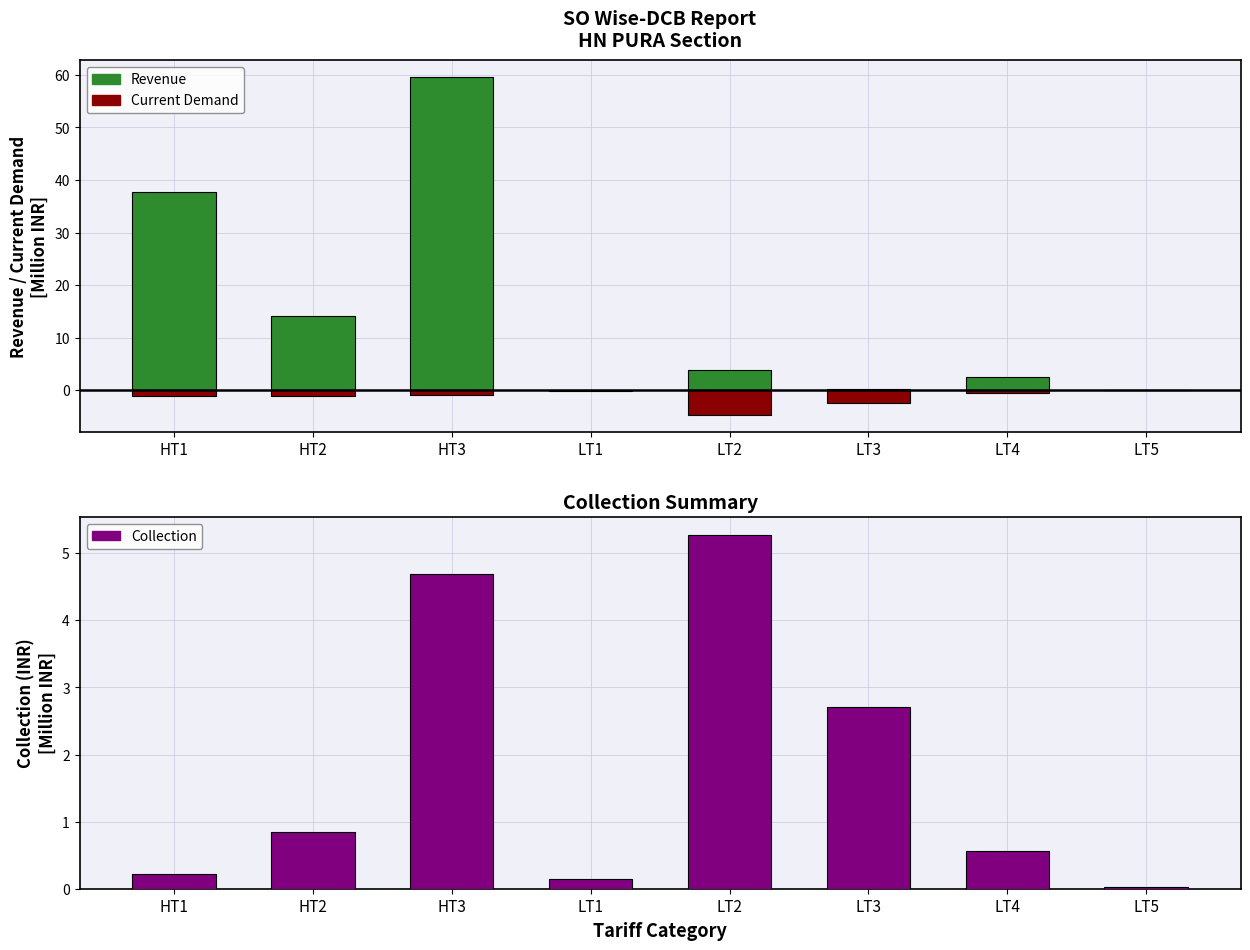

How many data points does each series have?

8